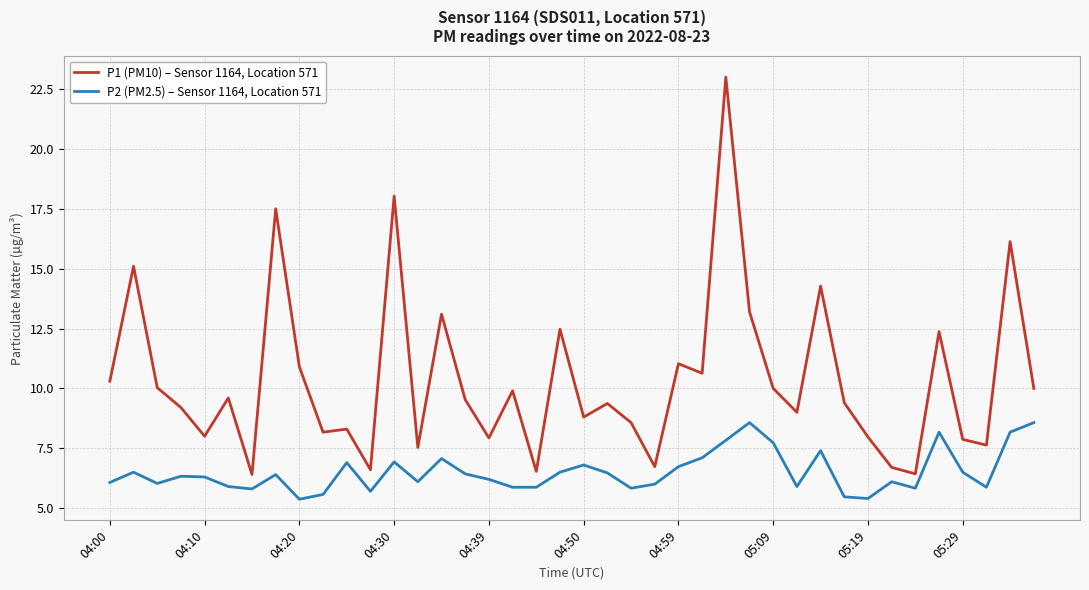

What is the minimum value shown in the chart?

5.4